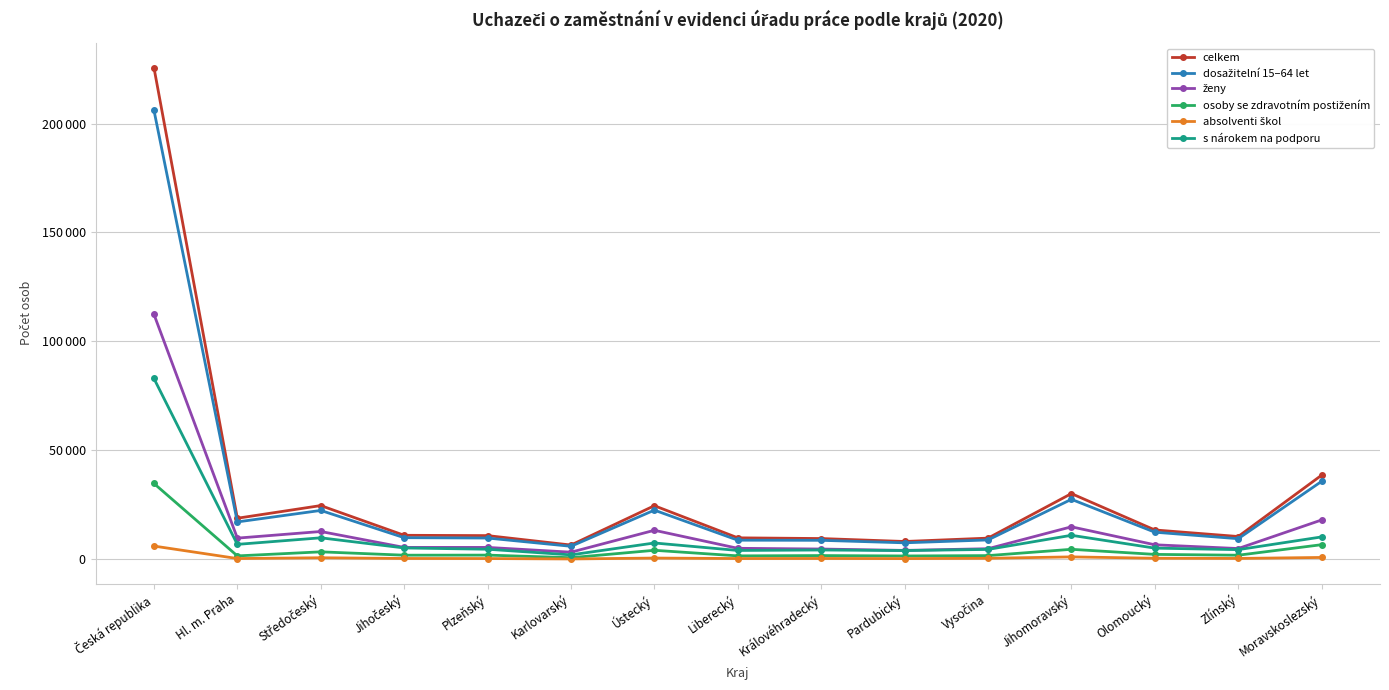

What is the sum of the absolventi škol values at Středočeský and Hl. m. Praha?

933